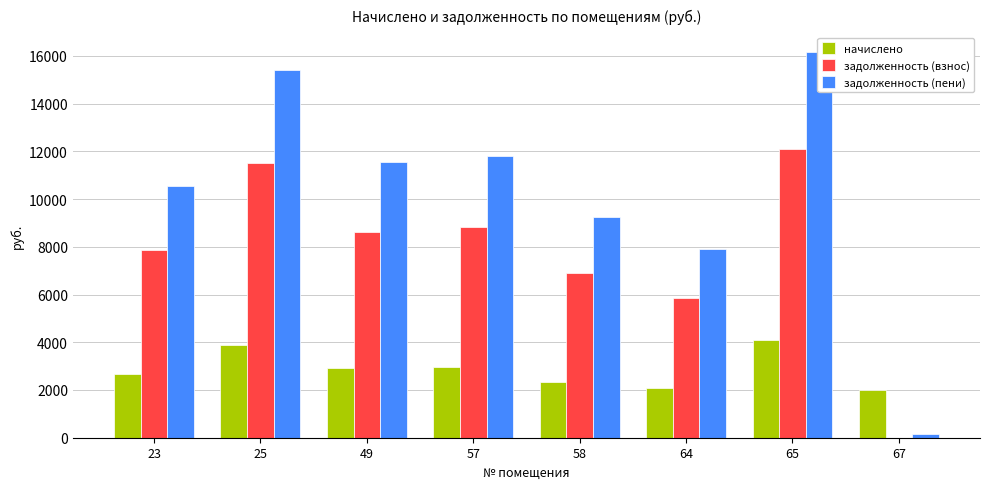

How many distinct data groups are displayed?

3